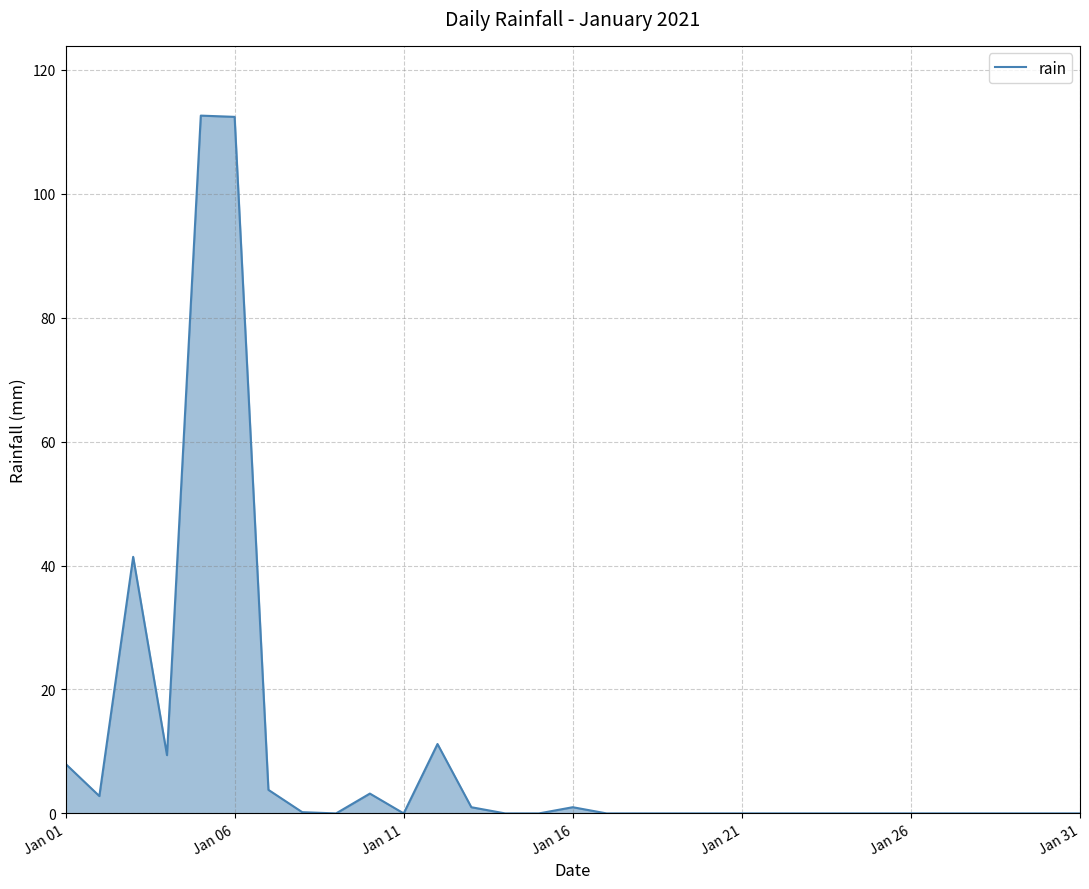

What is the maximum value shown in the chart?

112.6